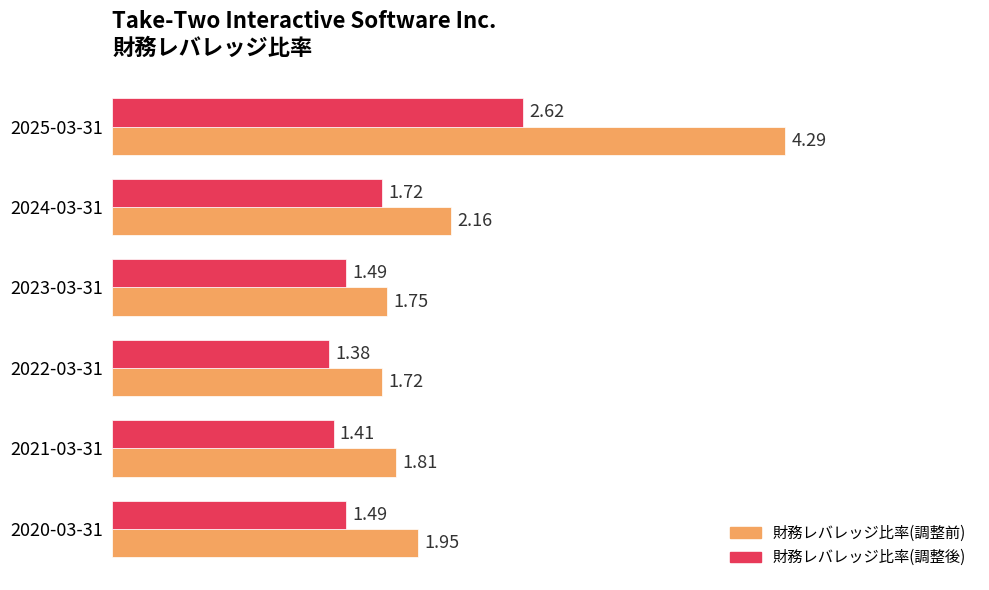

List the labels in order of 財務レバレッジ比率(調整前) value, largest first.

2025-03-31, 2024-03-31, 2020-03-31, 2021-03-31, 2023-03-31, 2022-03-31